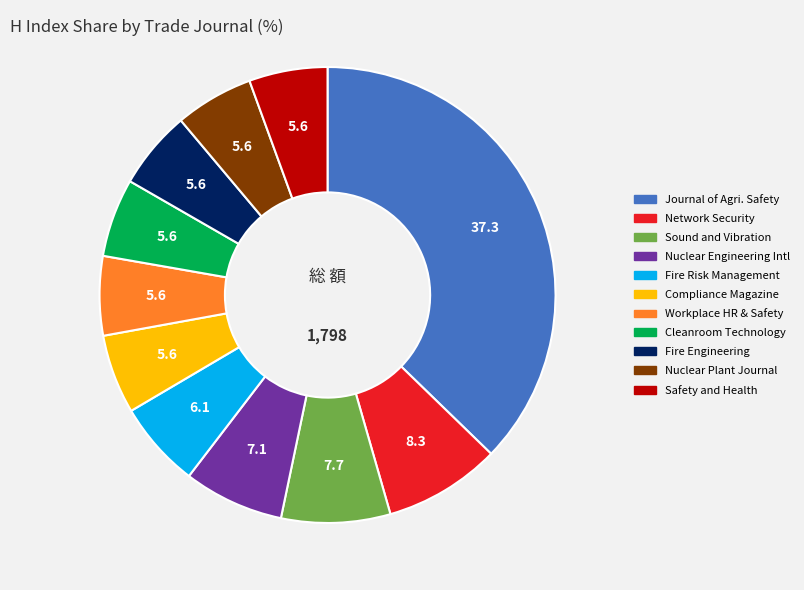

Is there a majority slice in this chart?

No